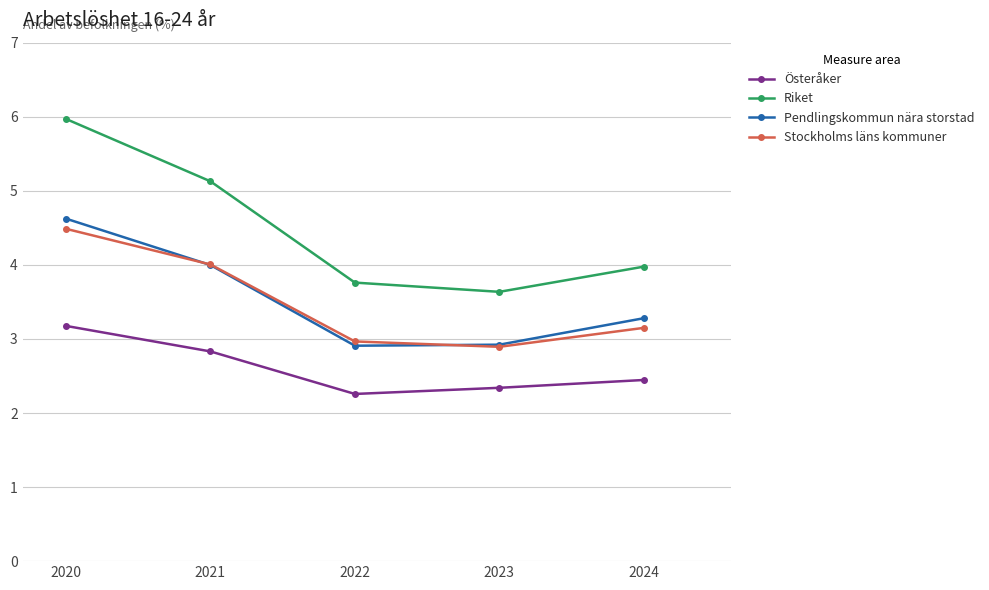

True or false: Riket has more than 0 interior local peaks.

False